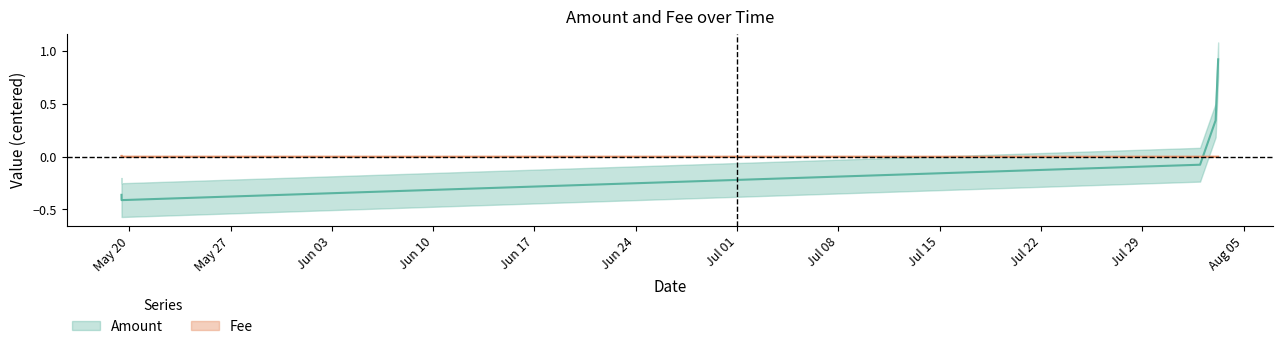

Which series has the largest total across all categories?

Fee